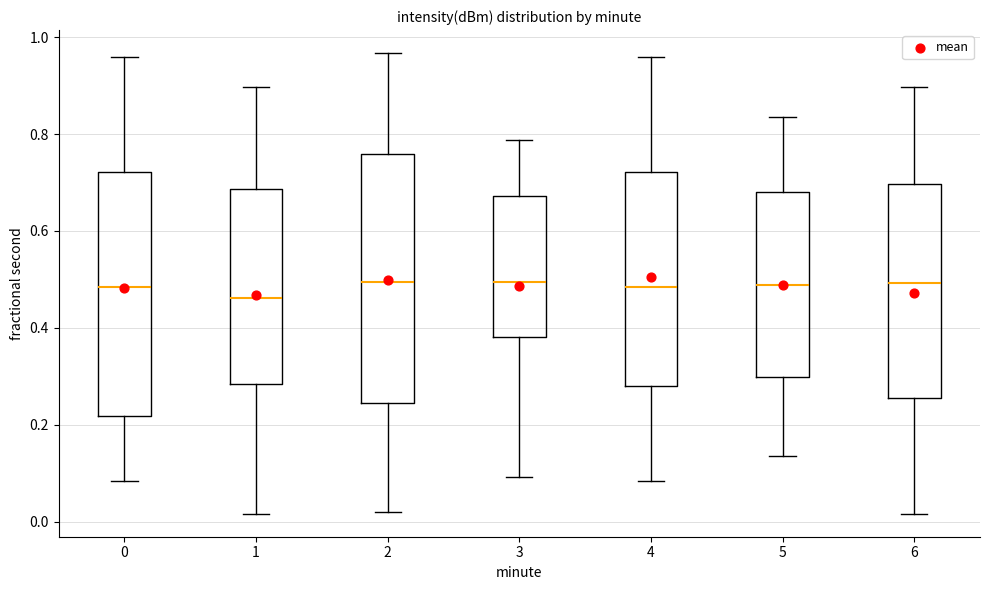

Reading left to right, transcribe this box plot: for each box, give where its median line is, the range the box spans, and where its two whiskers end, as read against the y-axis. The values are not printed on the chart, so give them approximately, as read against the axis.

0: median 0.48, box 0.22 to 0.72, whiskers 0.08 to 0.96
1: median 0.46, box 0.28 to 0.68, whiskers 0.02 to 0.90
2: median 0.50, box 0.24 to 0.76, whiskers 0.02 to 0.96
3: median 0.50, box 0.38 to 0.68, whiskers 0.10 to 0.78
4: median 0.48, box 0.28 to 0.72, whiskers 0.08 to 0.96
5: median 0.48, box 0.30 to 0.68, whiskers 0.14 to 0.84
6: median 0.50, box 0.26 to 0.70, whiskers 0.02 to 0.90